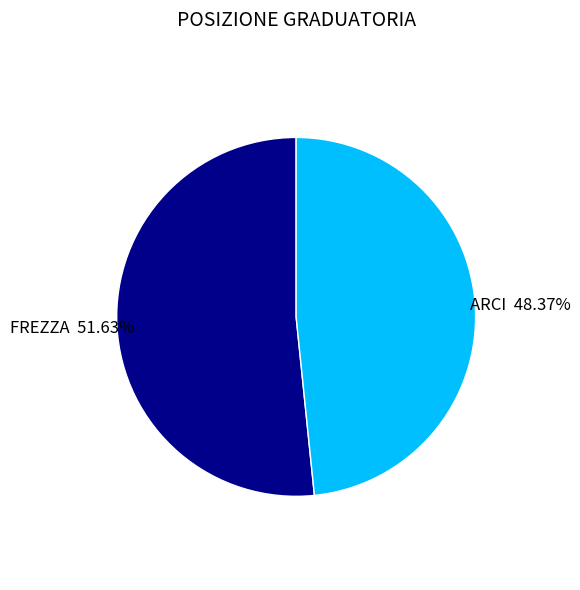

Rank the categories by value from highest to lowest.

FREZZA, ARCI